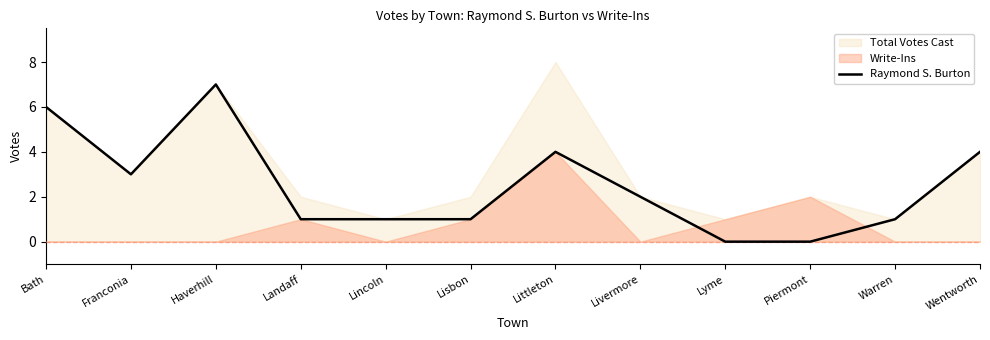

What is the difference between the second highest and minimum values?

6